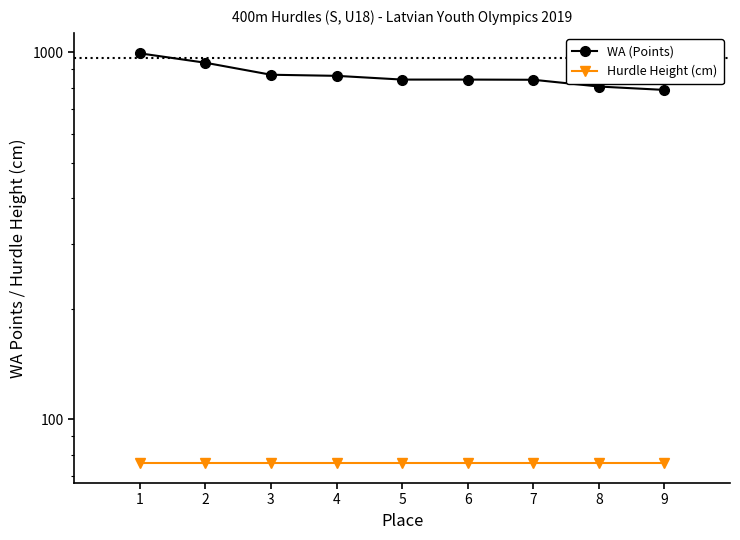

True or false: WA (Points) has more than 1 points higher than both neighbors.

False